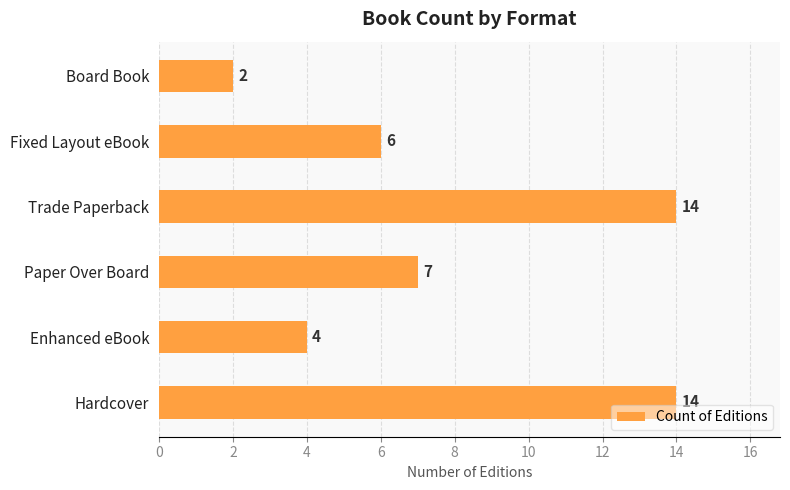

Count the values in the range 4 to 14.

5